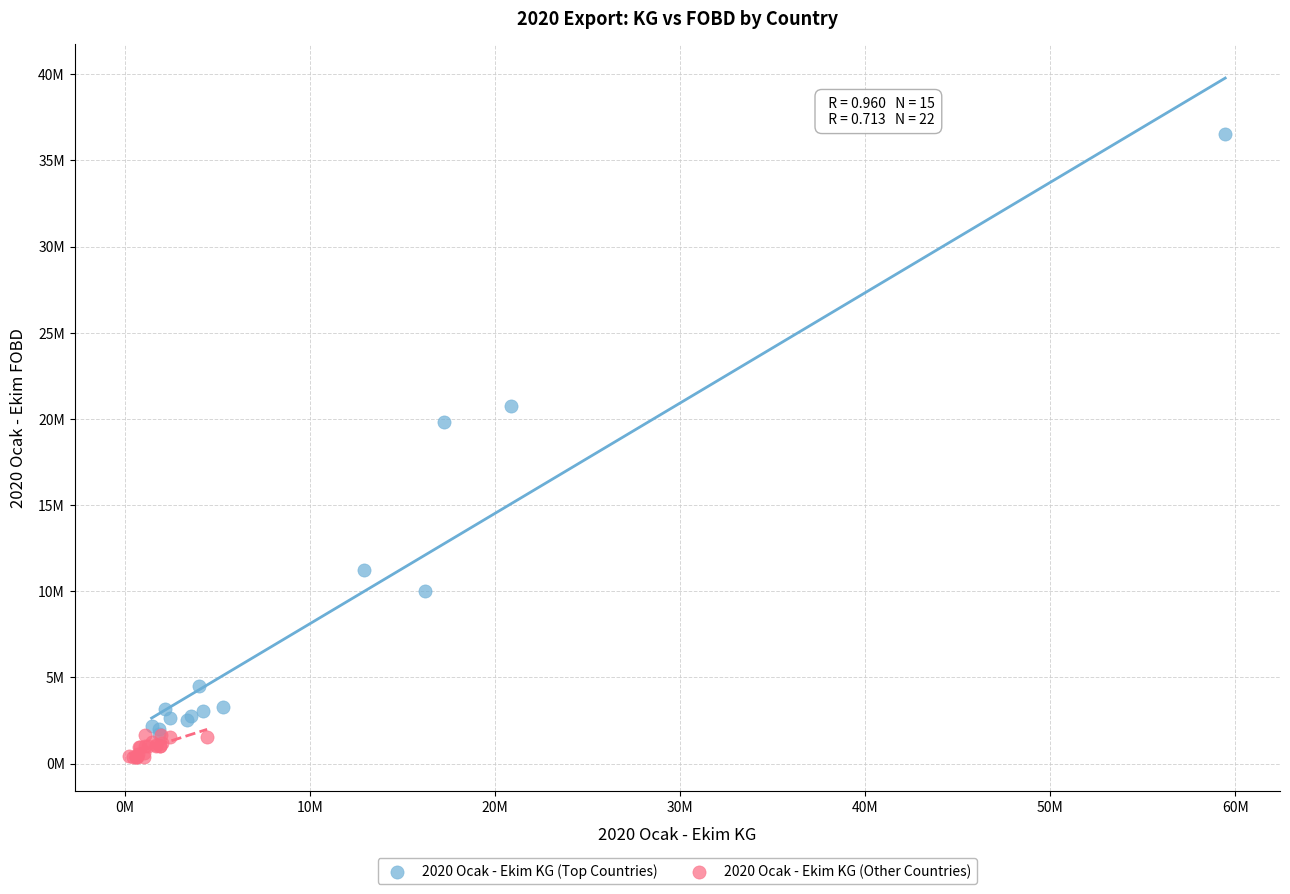

Which series reaches the minimum Y coordinate?

2020 Ocak - Ekim KG (Other Countries)